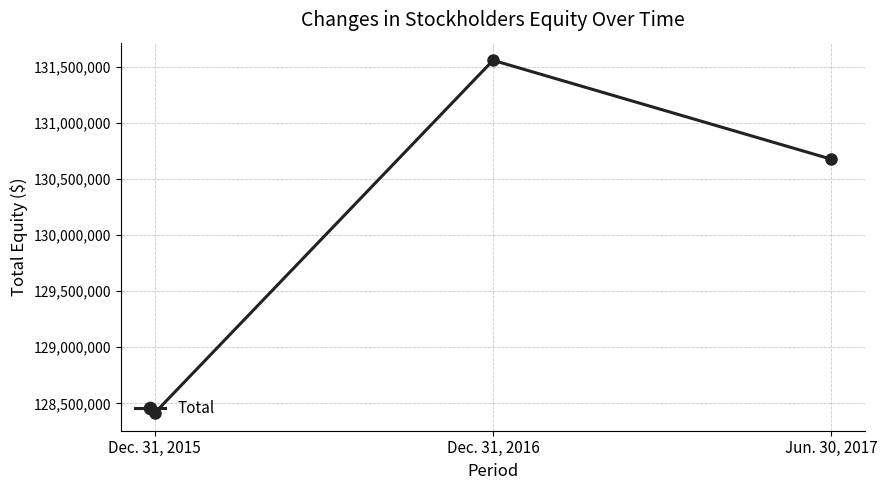

Which category has the lowest value across all series?

Dec. 31, 2015